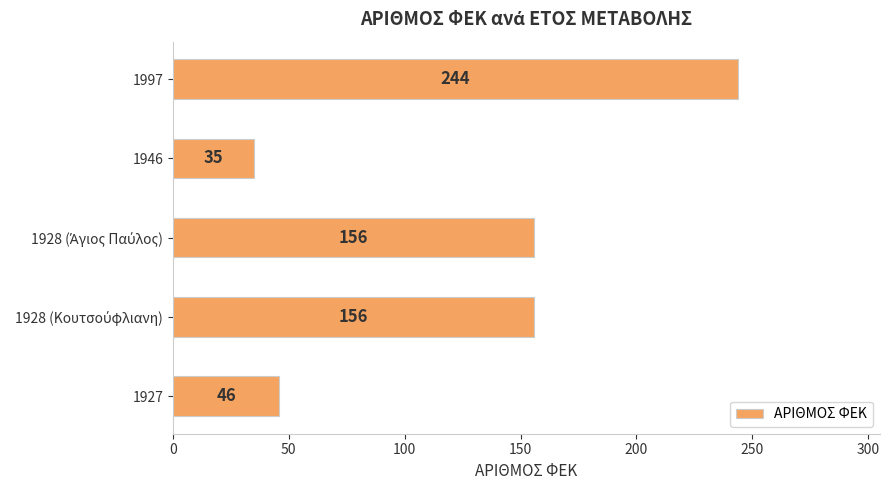

Reading bottom to top, transcribe all the data shown in this chart.

46	156	156	35	244